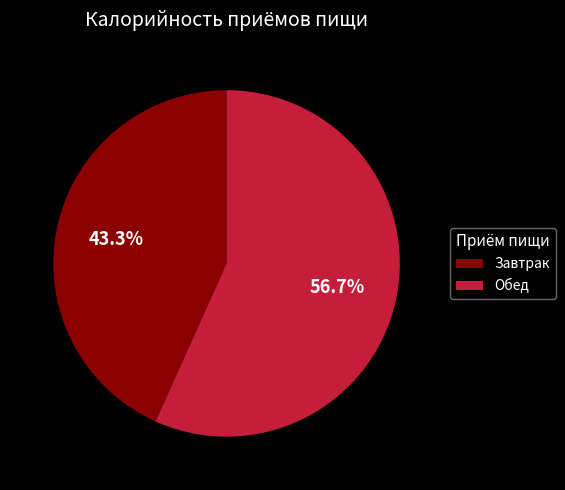

To the nearest percent, what portion does Обед represent?

57%